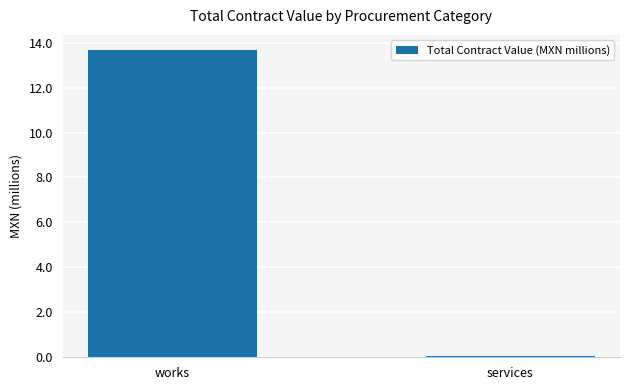

The value at works is 19.1. True or false?

False